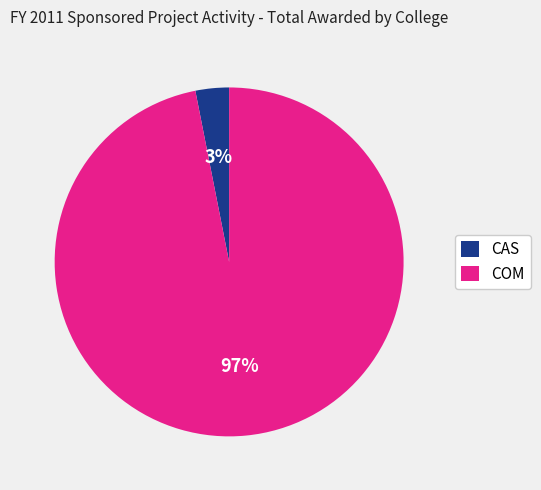

Between COM and CAS, which is larger?

COM